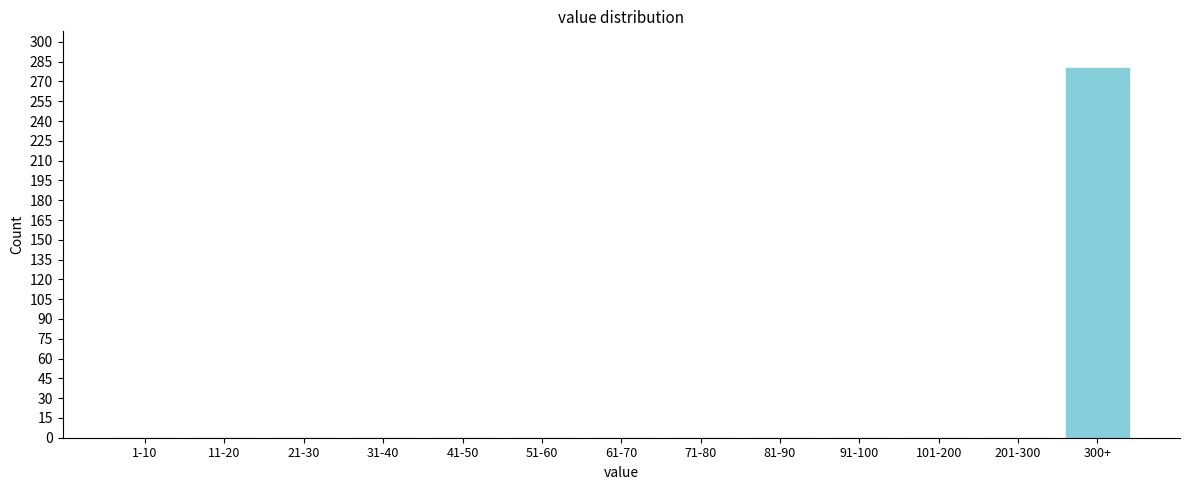

Reading right to left, list all the values displayed in this chart.

300+=280	201-300=0	101-200=0	91-100=0	81-90=0	71-80=0	61-70=0	51-60=0	41-50=0	31-40=0	21-30=0	11-20=0	1-10=0